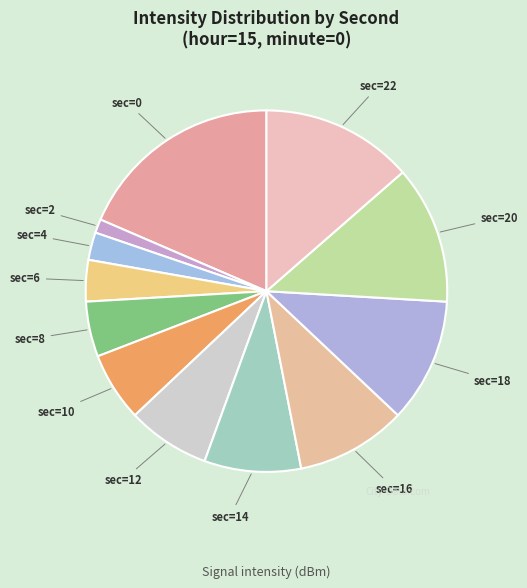

Rank the categories by value from lowest to highest.

sec=2, sec=4, sec=6, sec=8, sec=10, sec=12, sec=14, sec=16, sec=18, sec=20, sec=22, sec=0